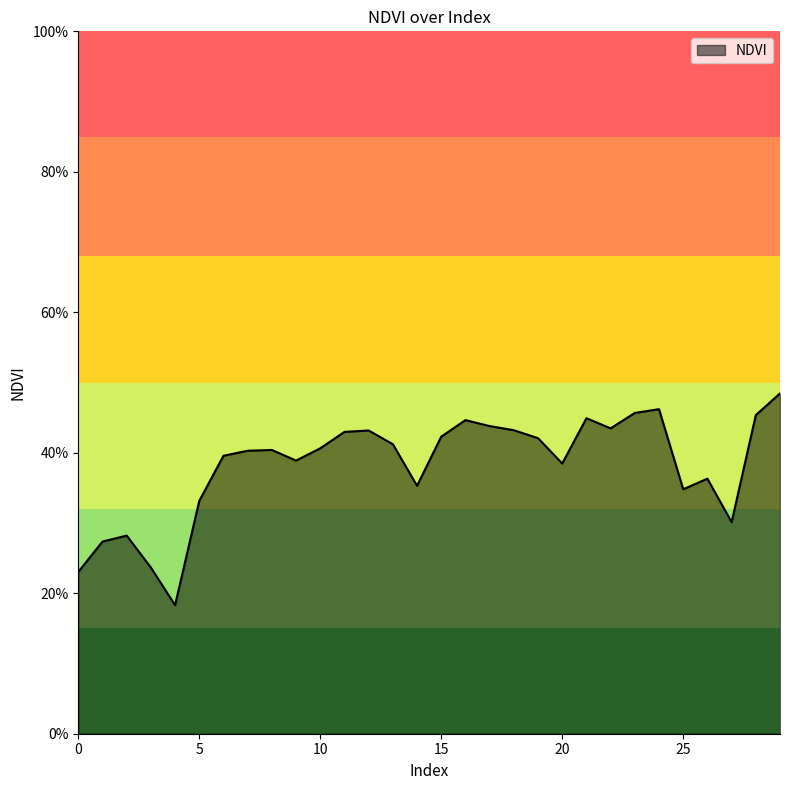

Count the values in the range 0 to 1.

30